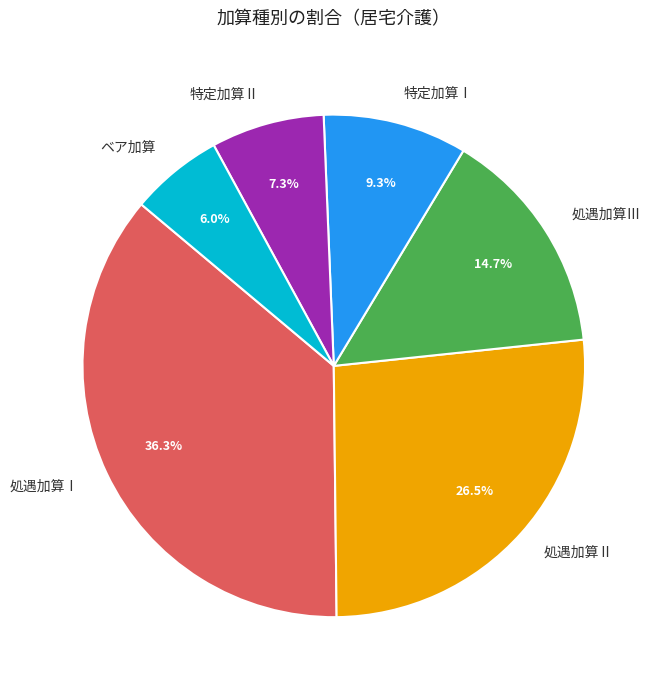

Count the number of slices in the pie.

6